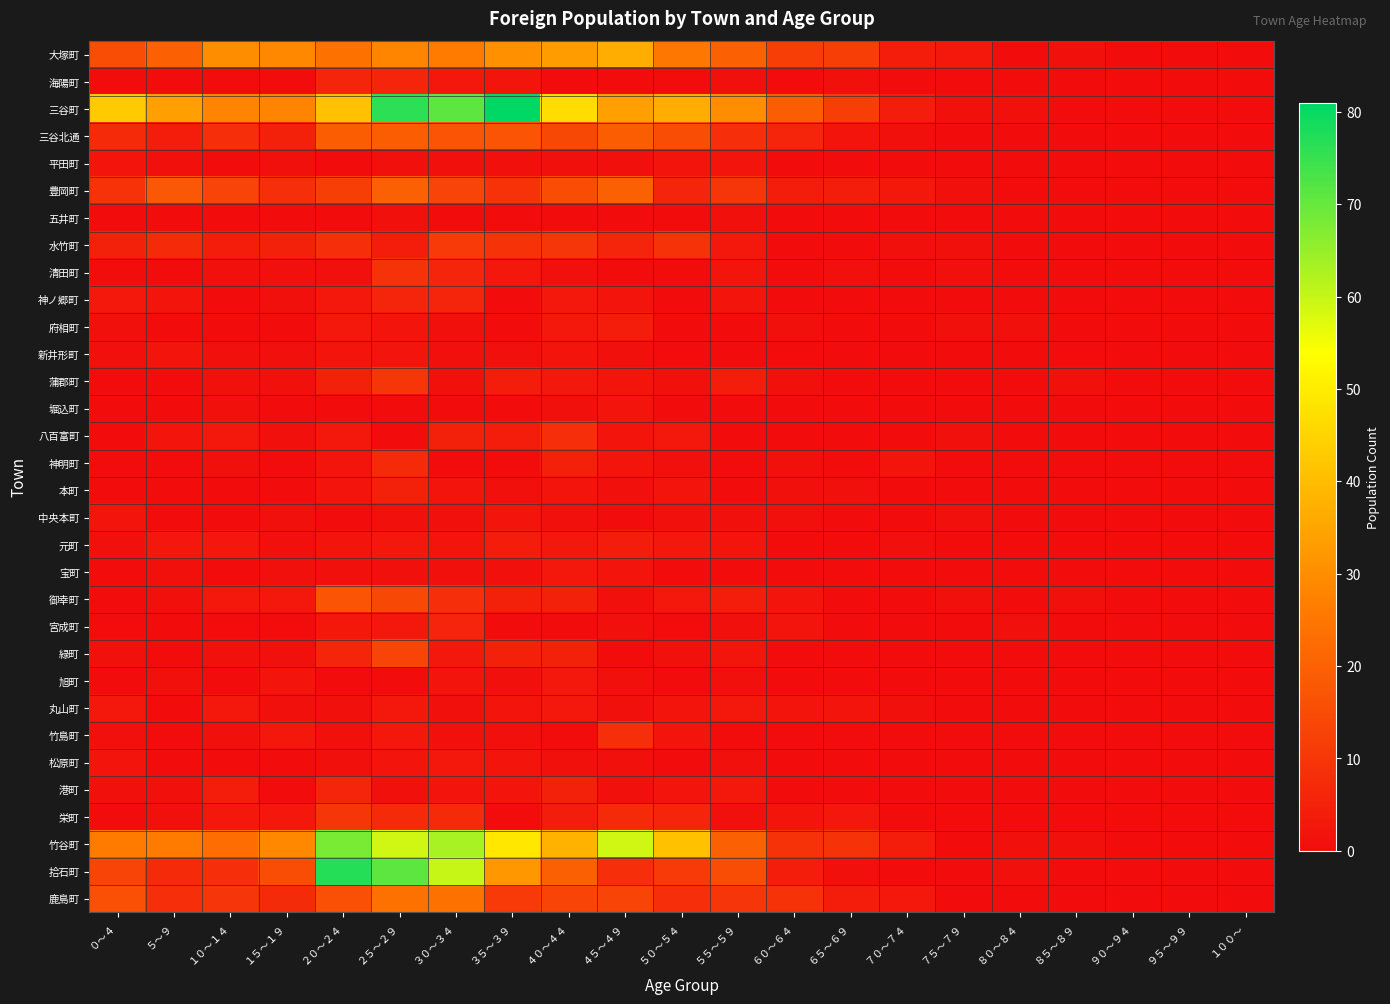

Which series has the largest range (max minus min)?

三谷町